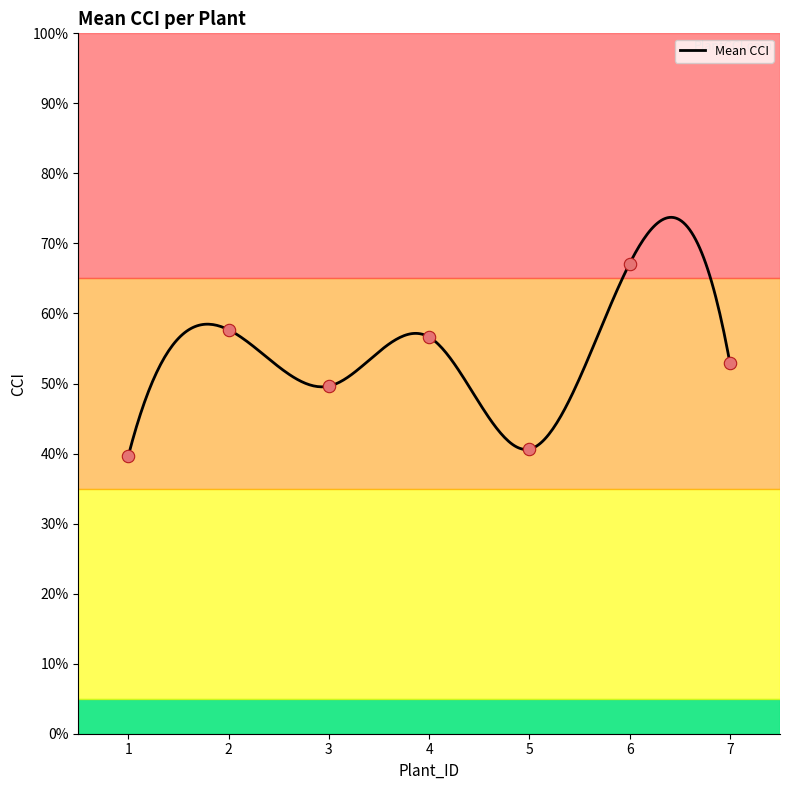

What is the highest value of the Mean CCI series?

73.7